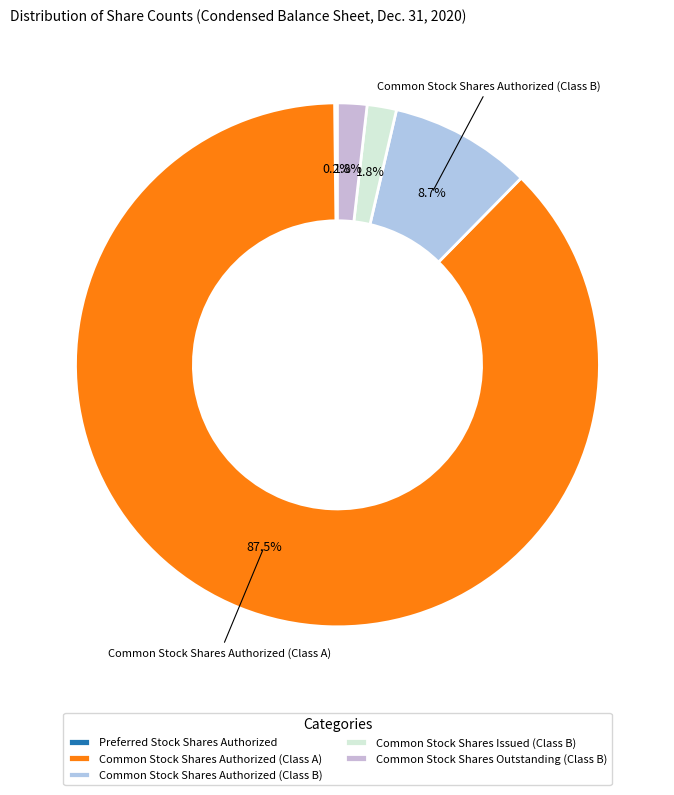

To the nearest percent, what is the difference between the Common Stock Shares Outstanding (Class B) and Preferred Stock Shares Authorized slice percentages?

2%